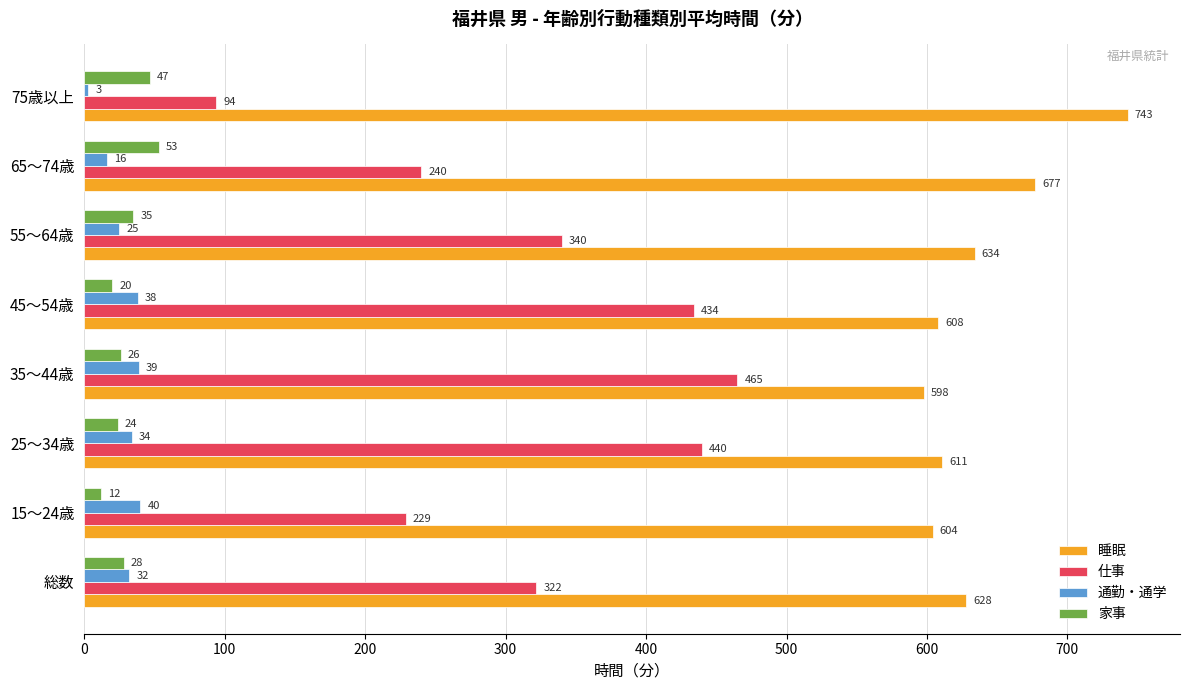

Rank the categories by 通勤・通学 value from highest to lowest.

15～24歳, 35～44歳, 45～54歳, 25～34歳, 総数, 55～64歳, 65～74歳, 75歳以上